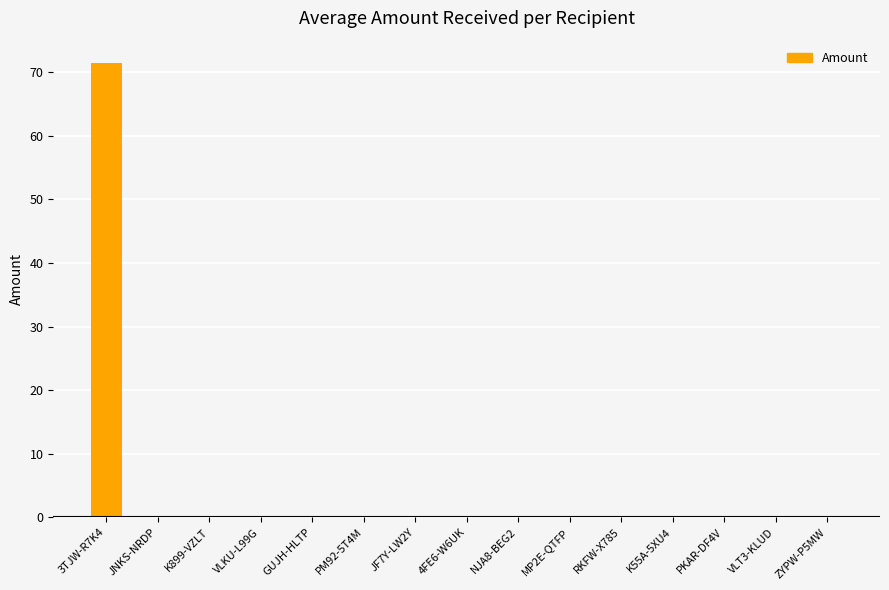

Is it true that the value at ZYPW-P5MW is 0.0?

True